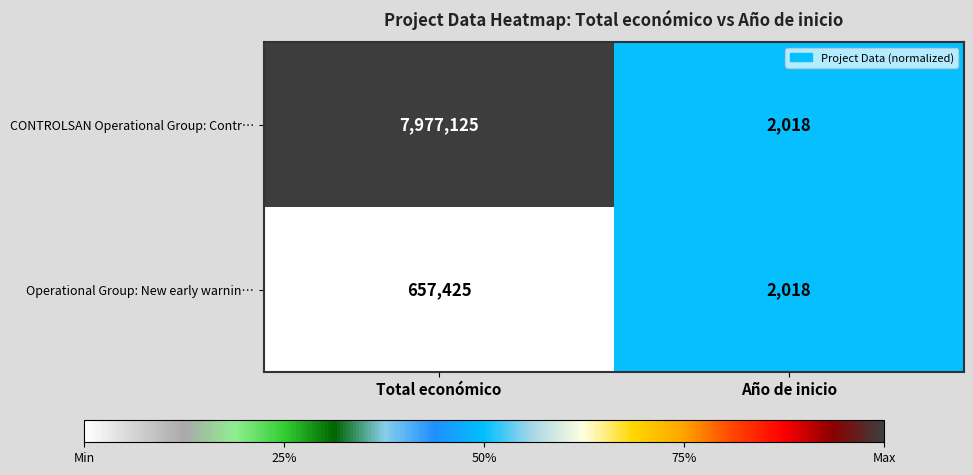

Which category has the lowest value in the Operational Group: New early warnin… series?

Año de inicio